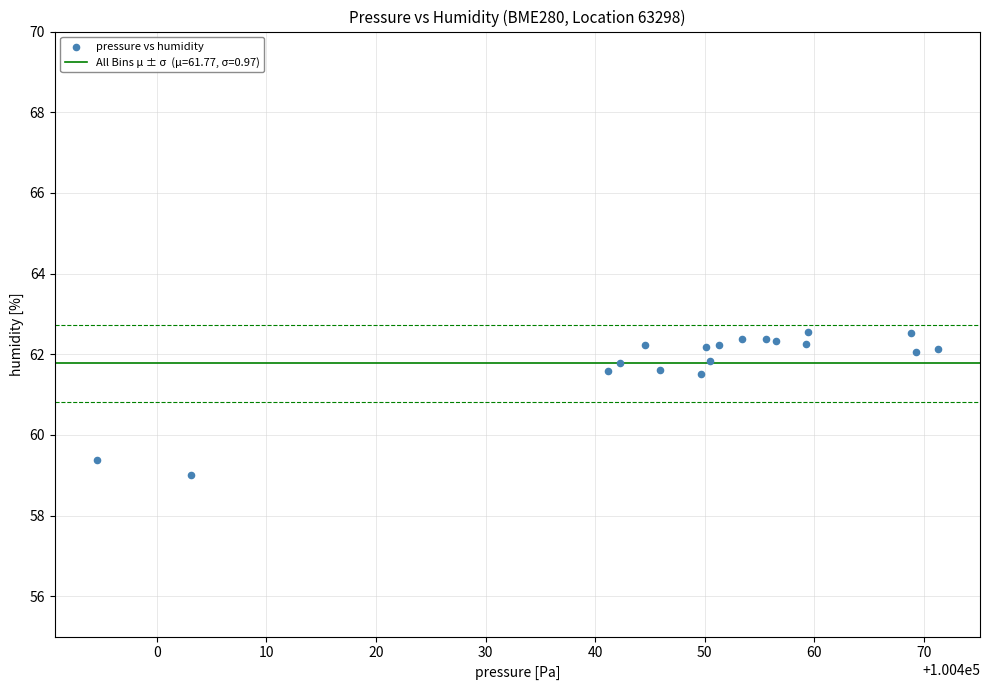

What Y value in the scatter plot is closest to 60?

59.4